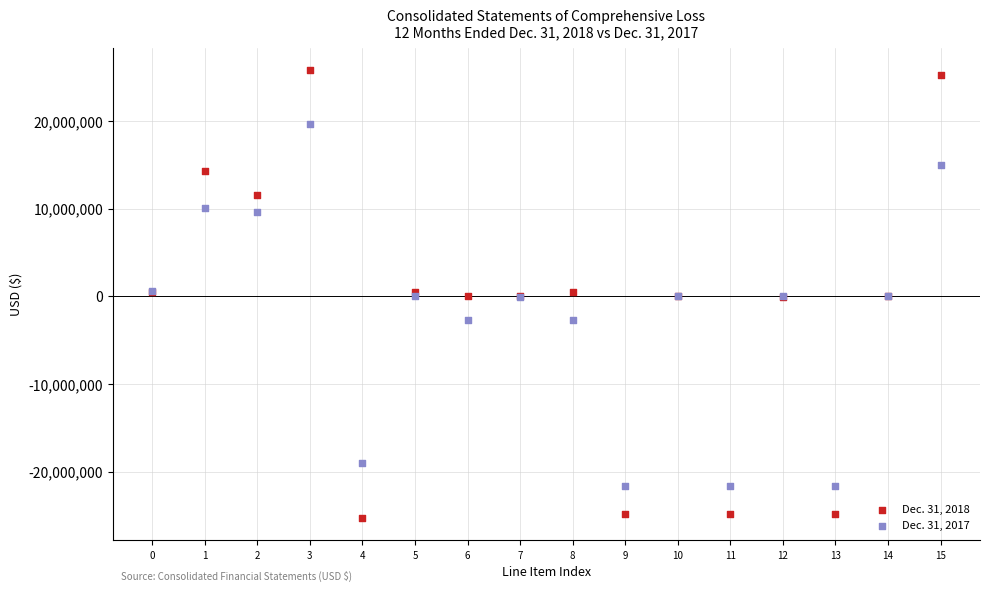

Which series contains the lowest Y value?

Dec. 31, 2018